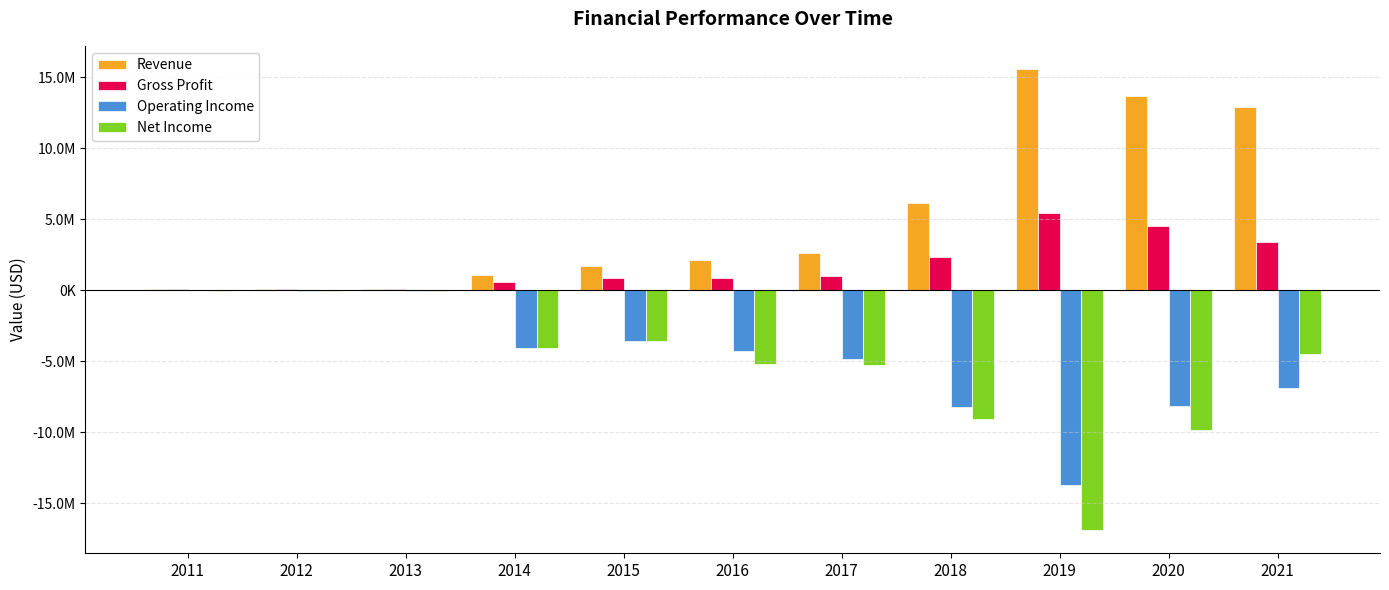

What is the sum of all Revenue values?

56069533